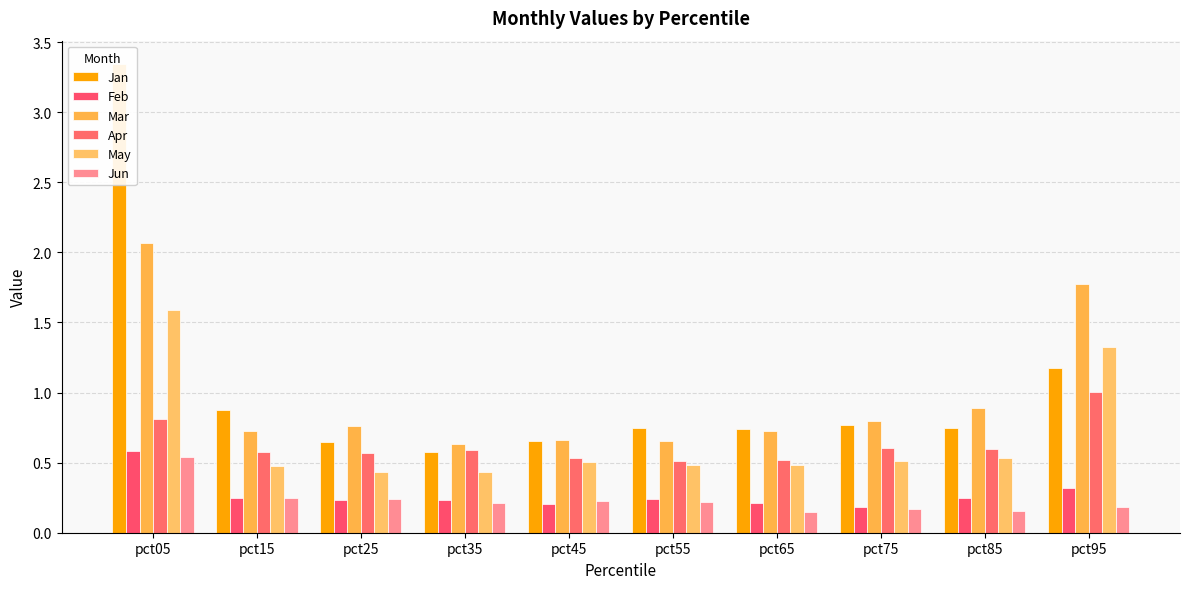

Which series has the largest total across all categories?

Jan